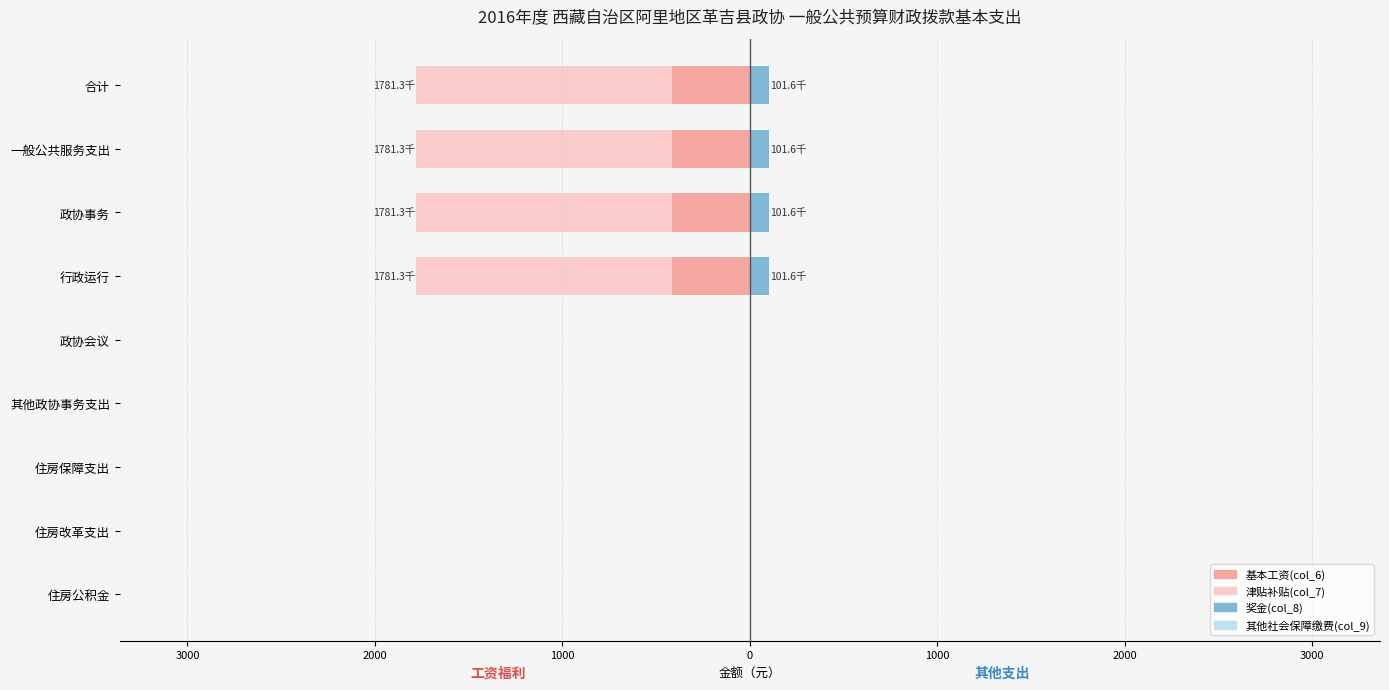

True or false: 津贴补贴(col_7) has a value of 0.0 at 住房改革支出.

True